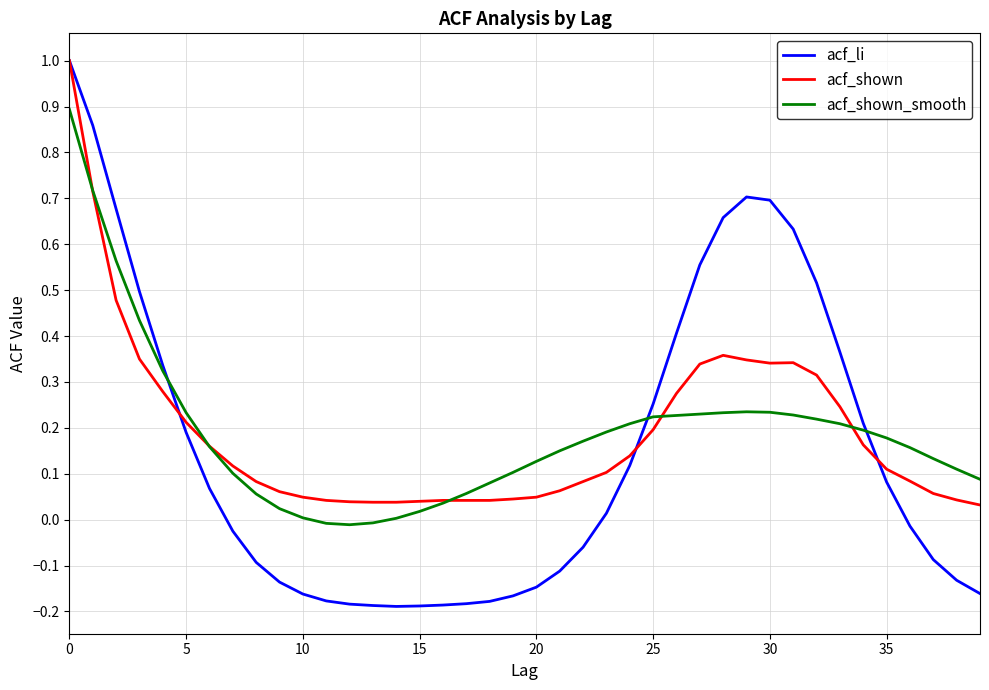

Which series has the widest spread of values?

acf_li